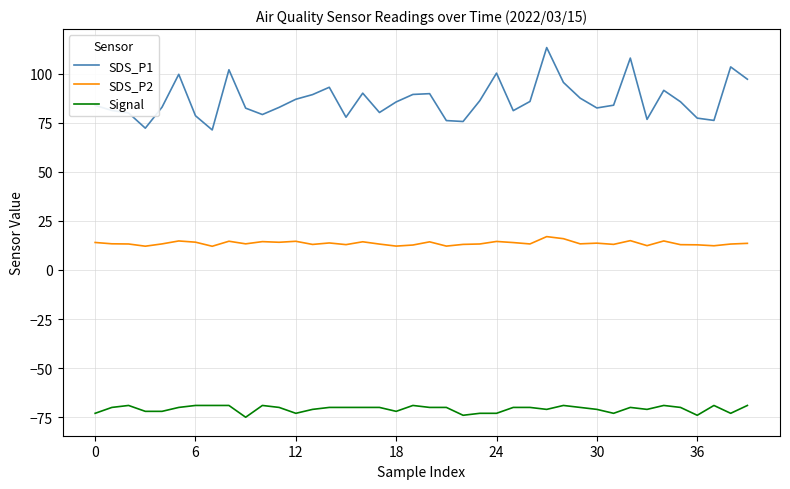

True or false: SDS_P2 and Signal cross at least once.

False